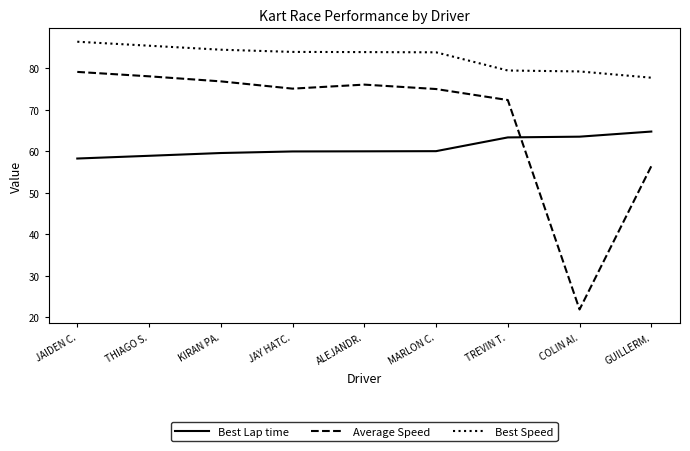

True or false: Average Speed has a value of 31.0 at COLIN AI..

False